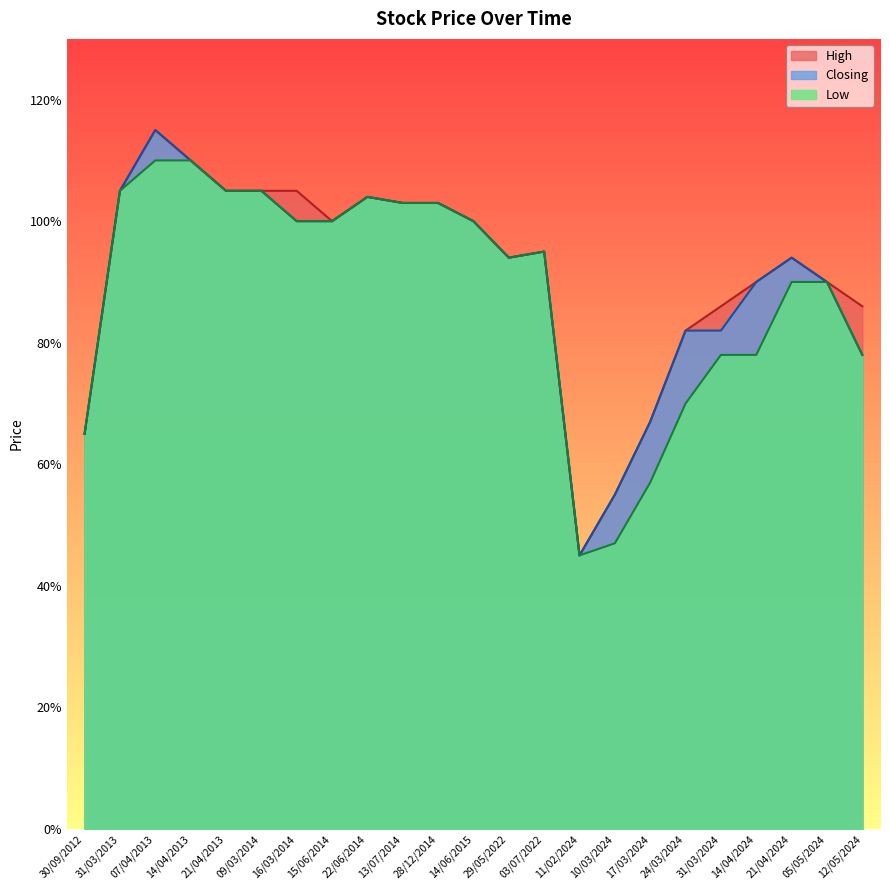

Which series has the largest range (max minus min)?

High